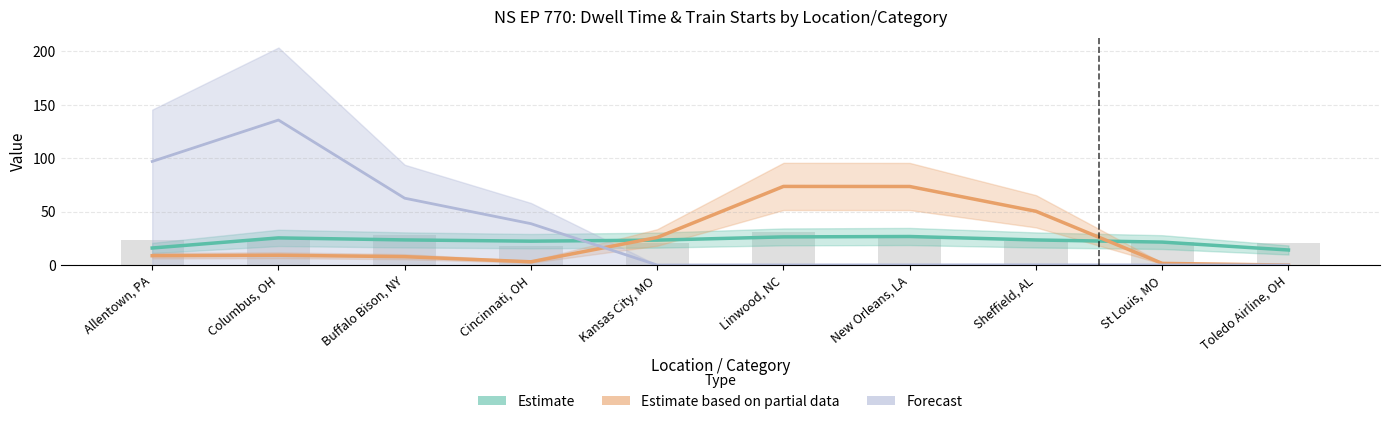

What is the highest value of the Estimate series?

26.7